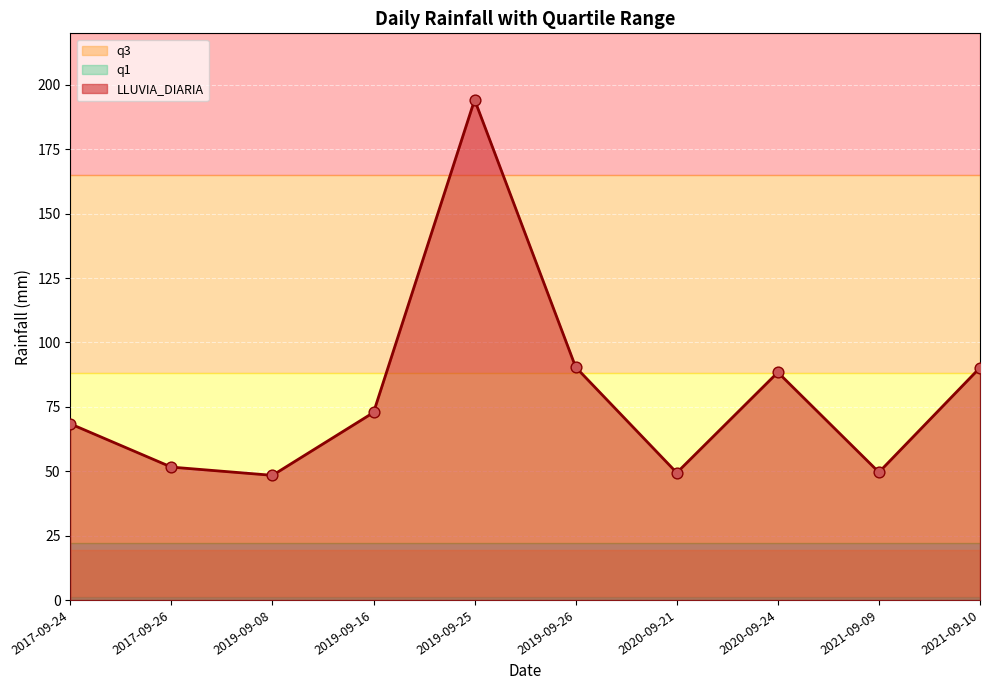

At how many categories does at least one series exceed 150?

1